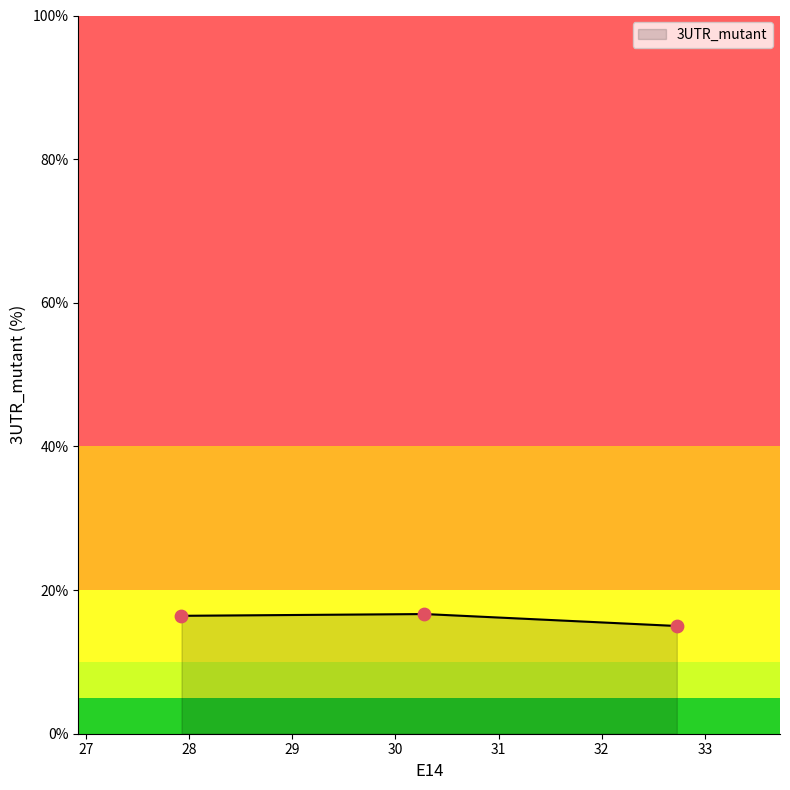

What is the ratio of the value at 32.72727 to the value at 30.28169?

0.9